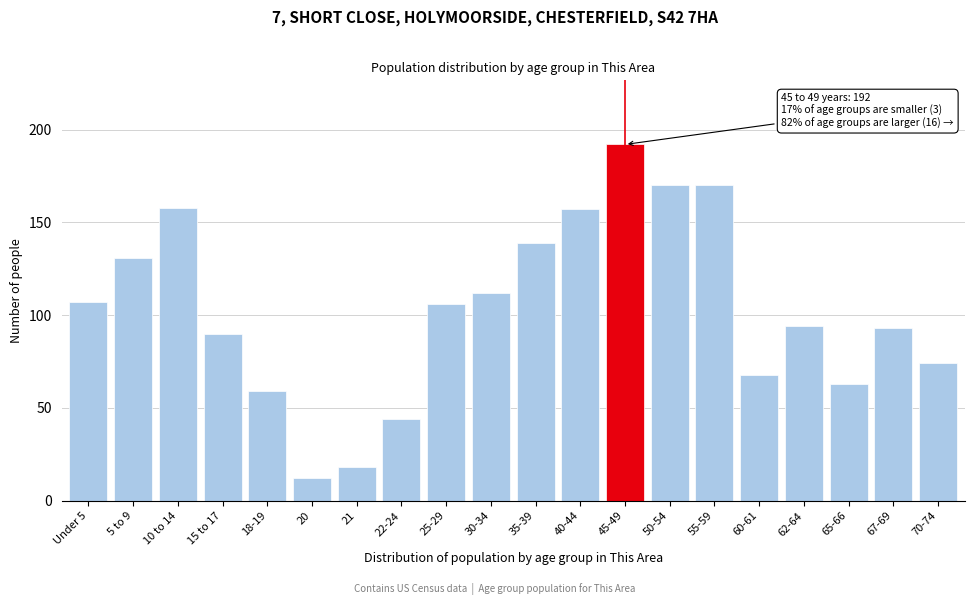

Reading left to right, what are all the values shown in this chart?

Under 5=107	5 to 9=131	10 to 14=158	15 to 17=90	18-19=59	20=12	21=18	22-24=44	25-29=106	30-34=112	35-39=139	40-44=157	45-49=192	50-54=170	55-59=170	60-61=68	62-64=94	65-66=63	67-69=93	70-74=74